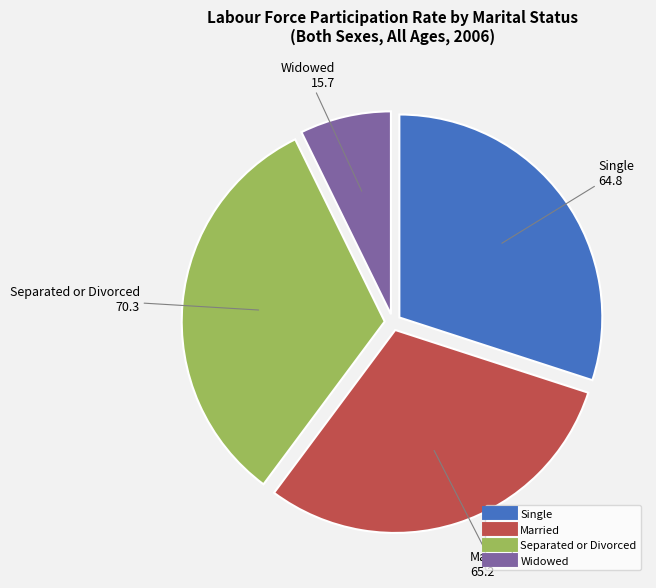

Count the number of slices in the pie.

4